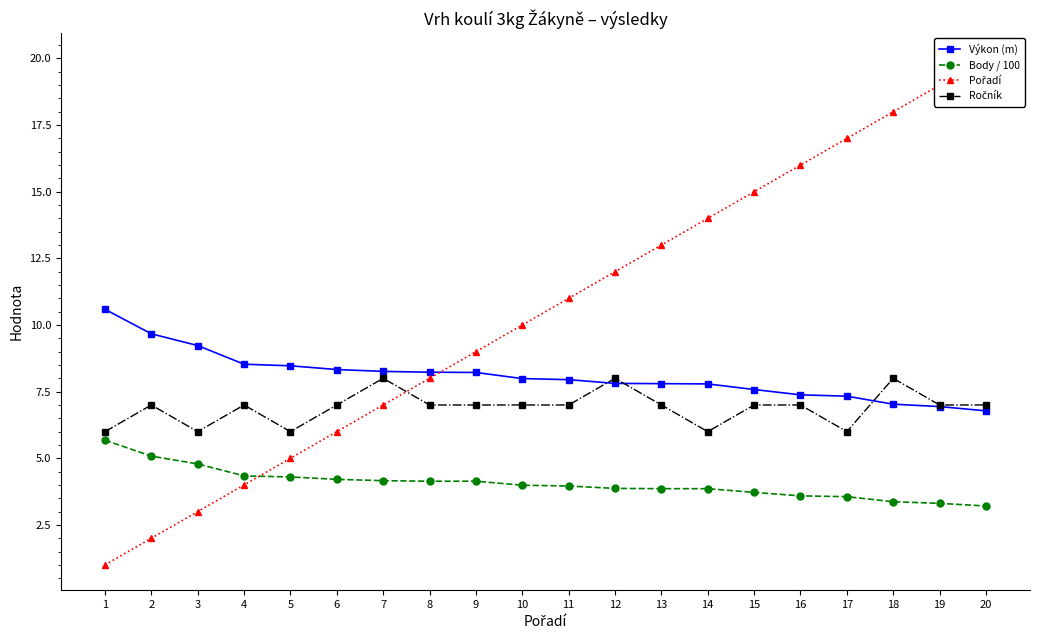

Which has a higher value, 13 or 7?

7